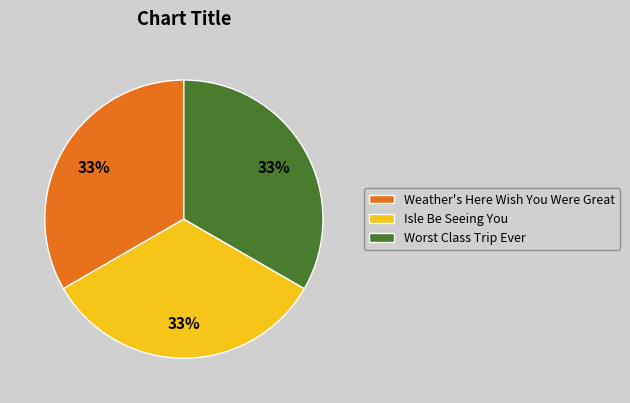

Do Weather's Here Wish You Were Great and Isle Be Seeing You together represent more than half of the pie?

Yes